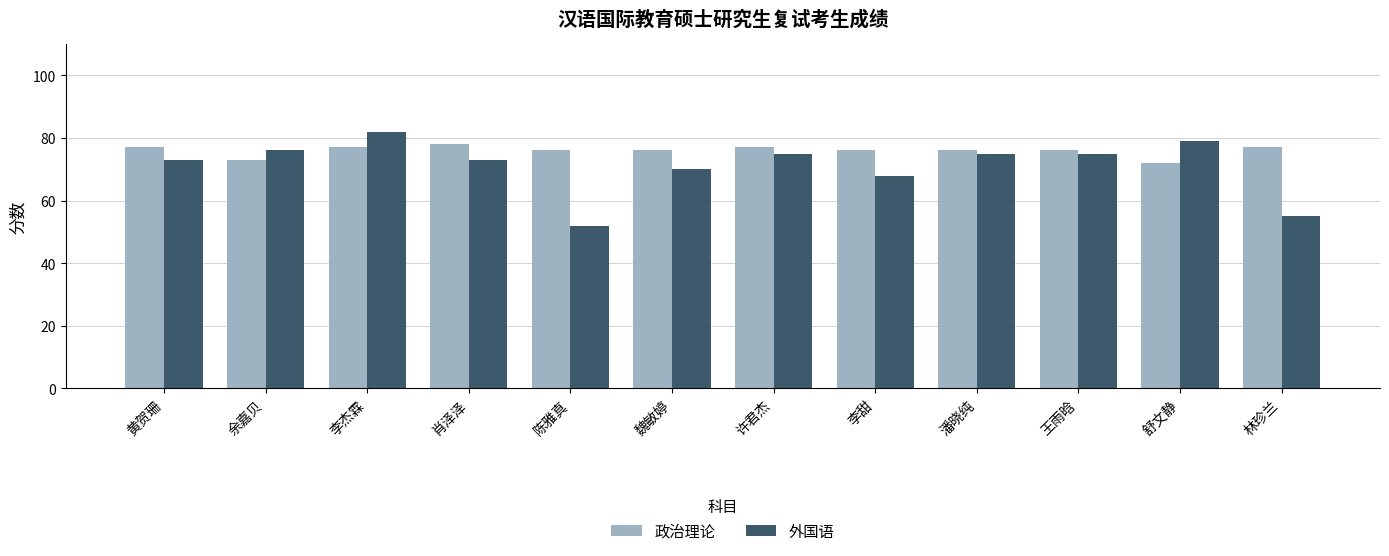

Reading left to right, transcribe all the data shown in this chart.

政治理论: 77	73	77	78	76	76	77	76	76	76	72	77
外国语: 73	76	82	73	52	70	75	68	75	75	79	55